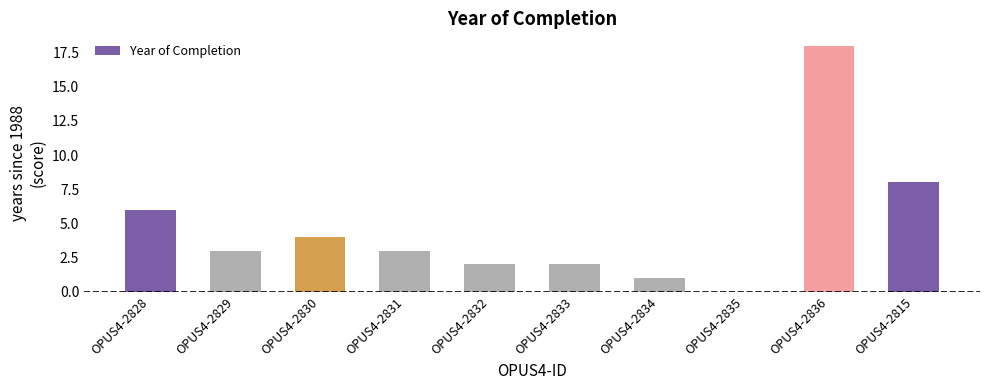

Where does the data first go above 3?

OPUS4-2828